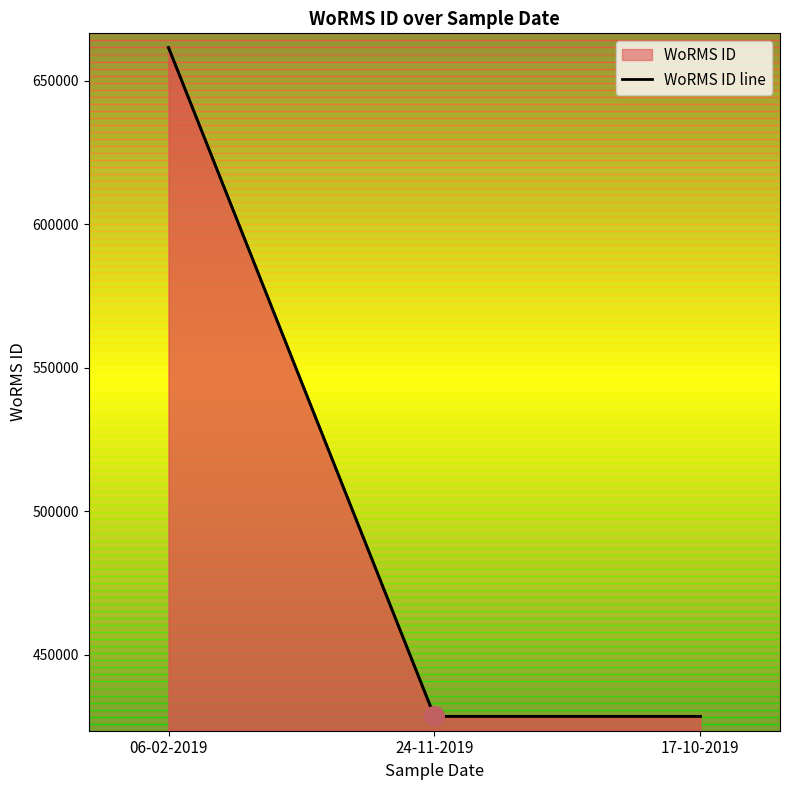

The chart shows a value of 428522 at 24-11-2019. True or false?

True